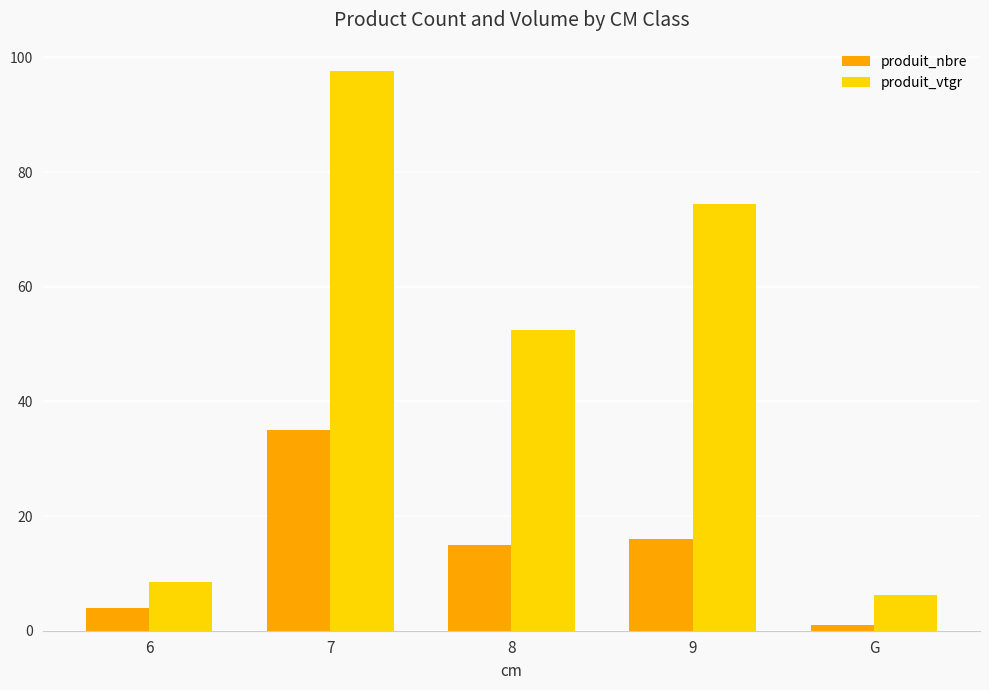

Rank the series by their average value, from lowest to highest.

produit_nbre, produit_vtgr